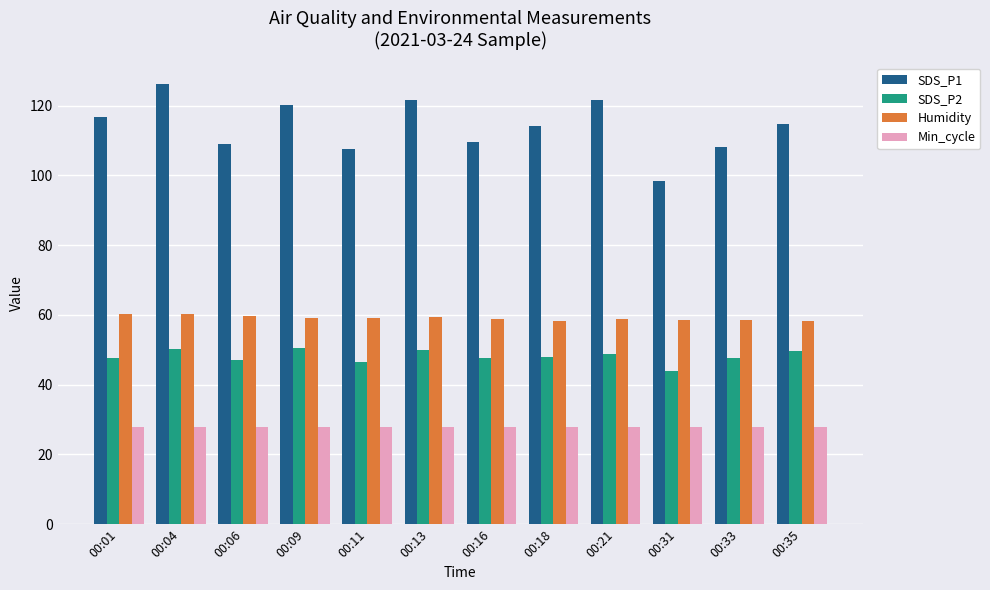

What is the highest value of the Humidity series?

60.4